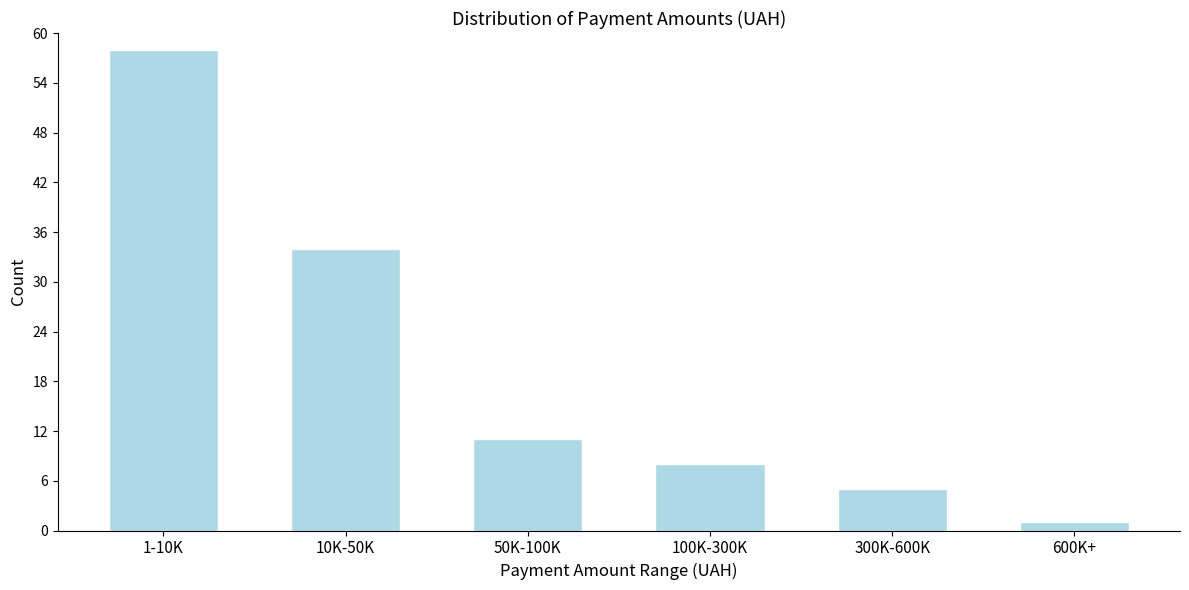

Reading right to left, list all the values displayed in this chart.

1	5	8	11	34	58